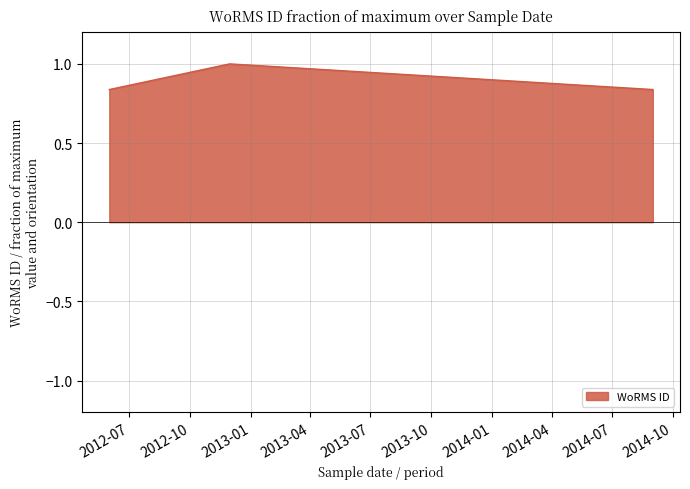

What is the sum of all values?

2.7